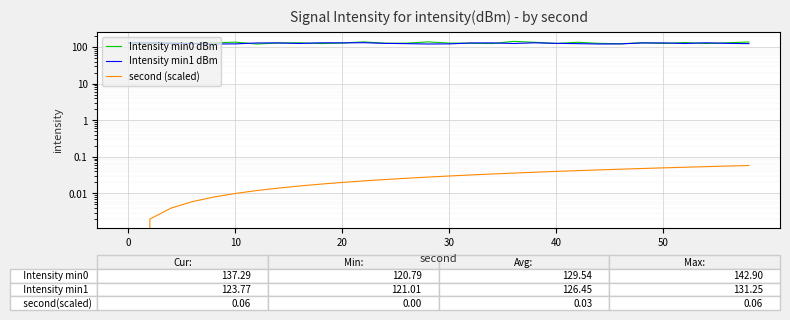

How many interior local peaks does the Intensity min1 dBm series have?

8